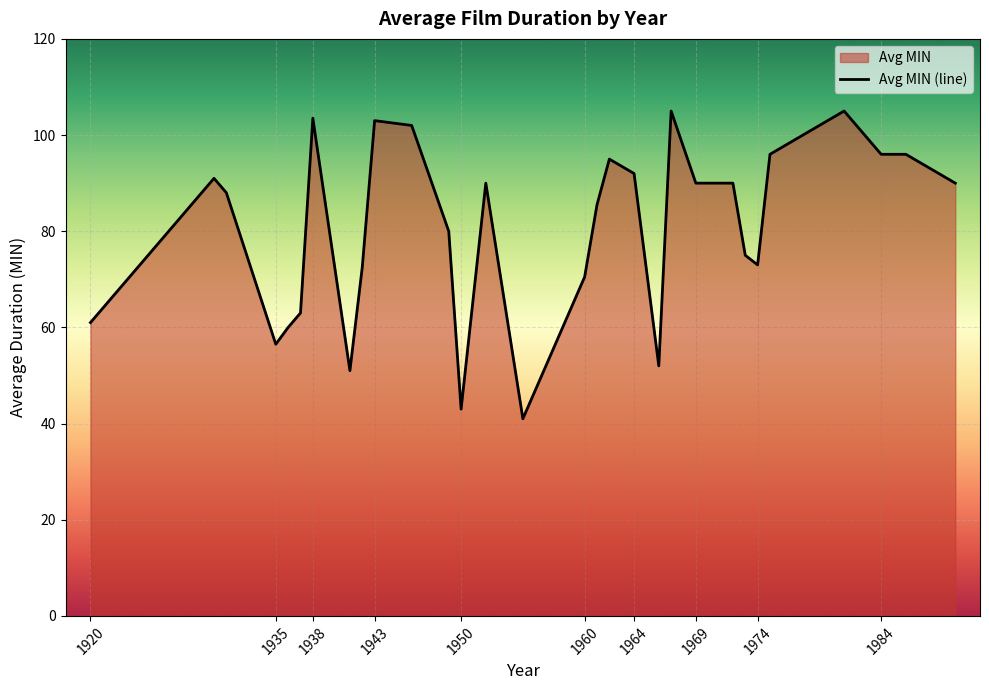

Approximately how many times larger is the value at 1938 compared to 1984?

1.1